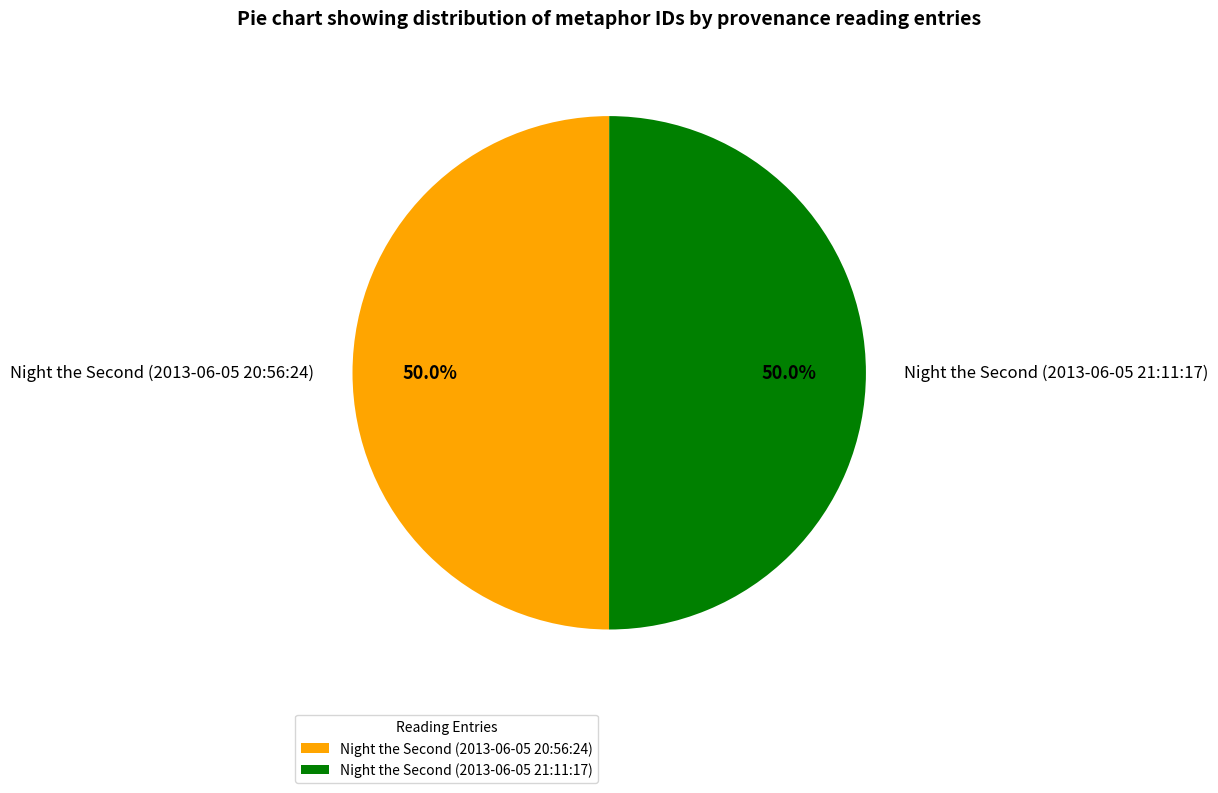

Count the number of slices in the pie.

2